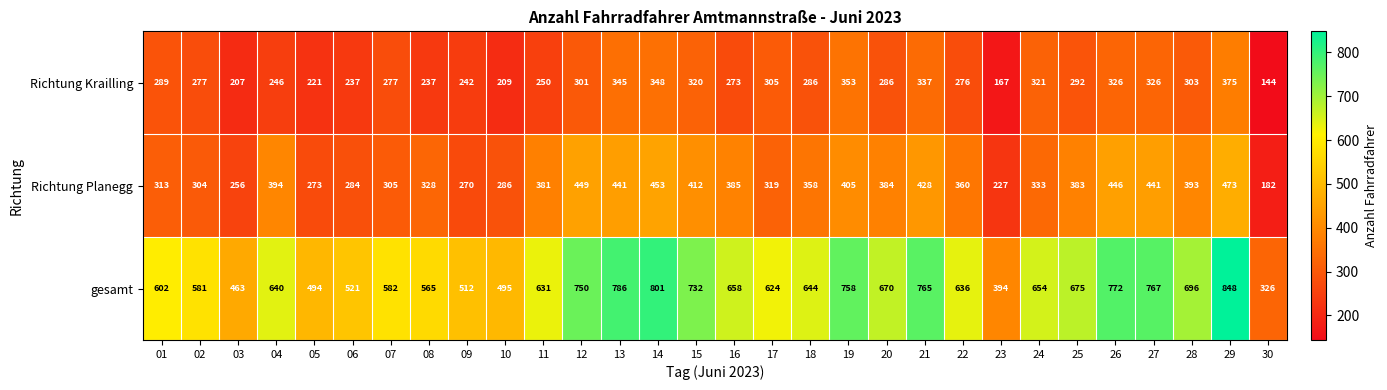

Rank the series by their average value, from lowest to highest.

Richtung Krailling, Richtung Planegg, gesamt